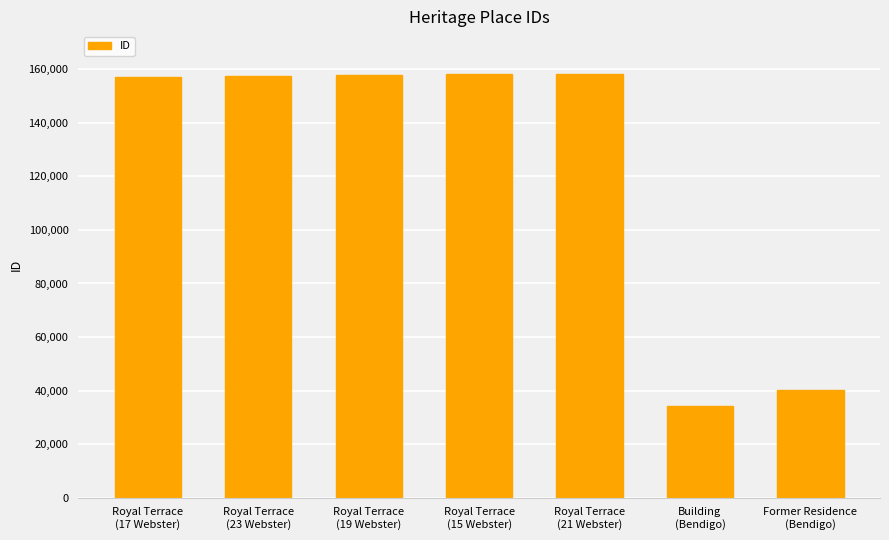

Approximately how many times larger is the value at Royal Terrace
(23 Webster) compared to Former Residence
(Bendigo)?

3.9